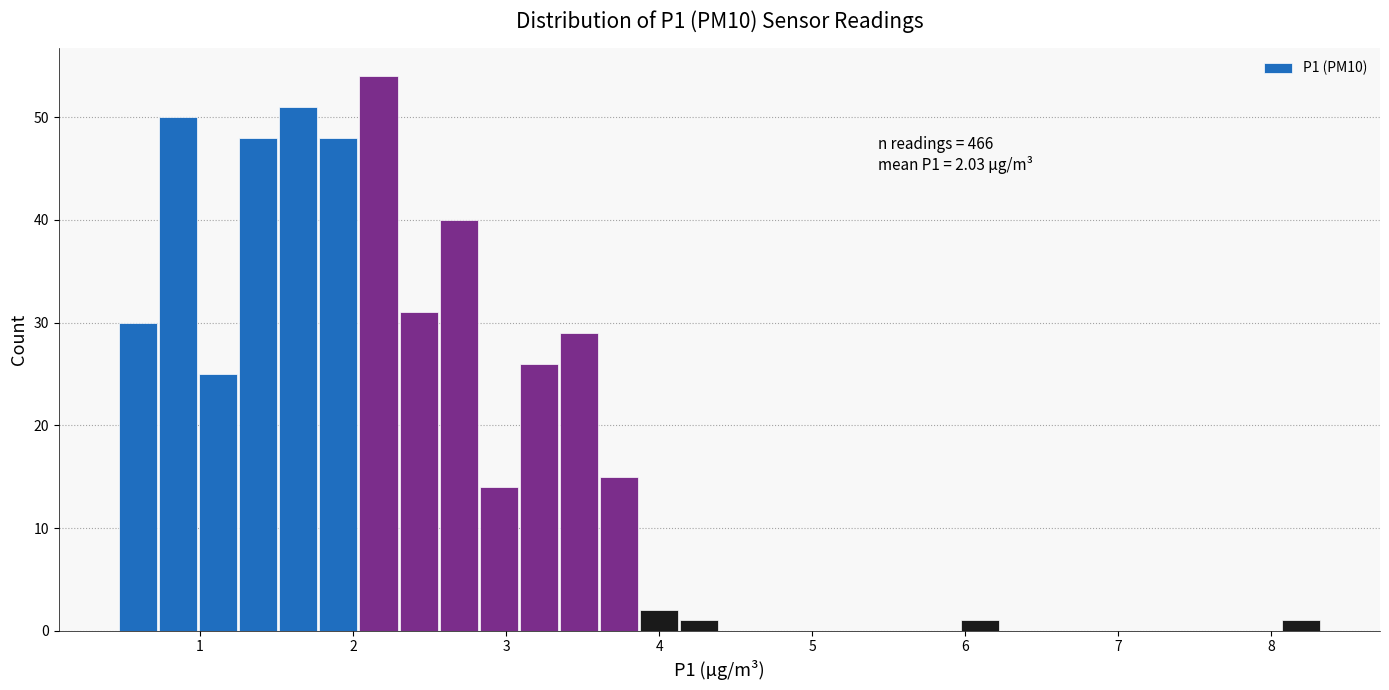

Around what value on the x-axis is the tallest bar? Give the approximate position of its centre, as read against the axis.

2.2